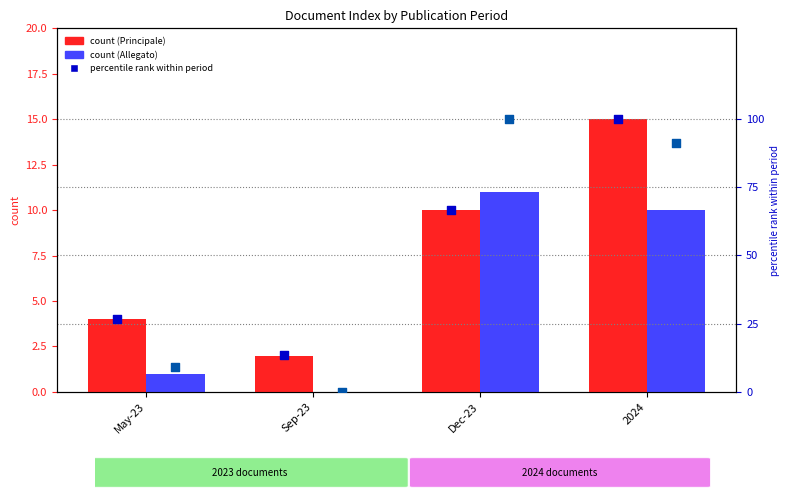

Is the value of Allegato at May-23 greater than the value of % rank Principale at May-23?

No